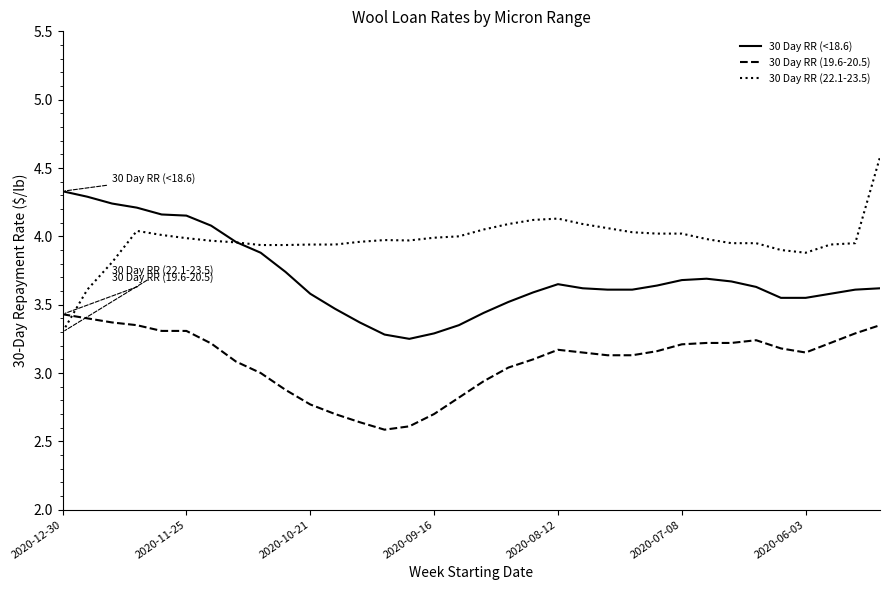

How many times do 30 Day RR (<18.6) and 30 Day RR (22.1-23.5) cross each other?

1